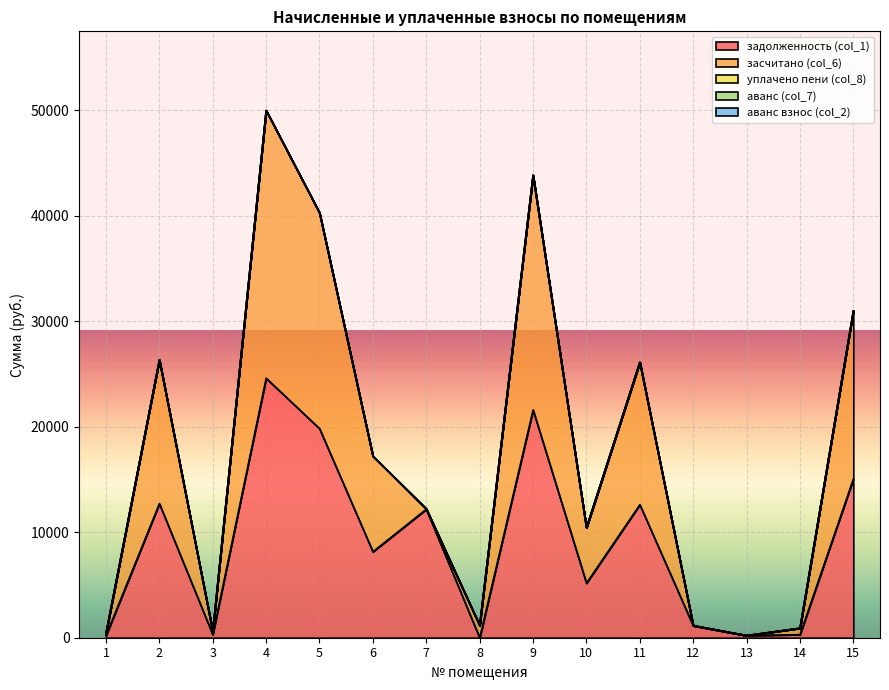

Reading left to right, transcribe all the data shown in this chart.

задолженность (col_1): 213.3	12718.6	310.9	24604.6	19830.4	8155.9	12186.7	0.0	21602.6	5177.2	12616.1	1145.6	211.8	303.2	15063.4
засчитано (col_6): 213.3	13626.2	289.4	25376.3	20453.5	9065.4	0.0	1166.0	22244.3	5247.3	13501.5	0.0	0.0	606.4	15930.2
уплачено пени (col_8): 0.0	0.0	0.0	0.0	0.0	0.0	0.0	0.0	0.0	0.0	0.0	0.0	0.0	0.0	0.0
аванс (col_7): 0.0	0.0	0.0	0.0	0.0	0.0	42.8	0.0	0.0	0.0	0.0	14.8	1.5	0.0	0.0
аванс взнос (col_2): 0.0	0.0	0.0	0.0	0.0	0.0	0.0	0.2	0.0	0.0	0.0	0.0	0.0	0.0	0.0